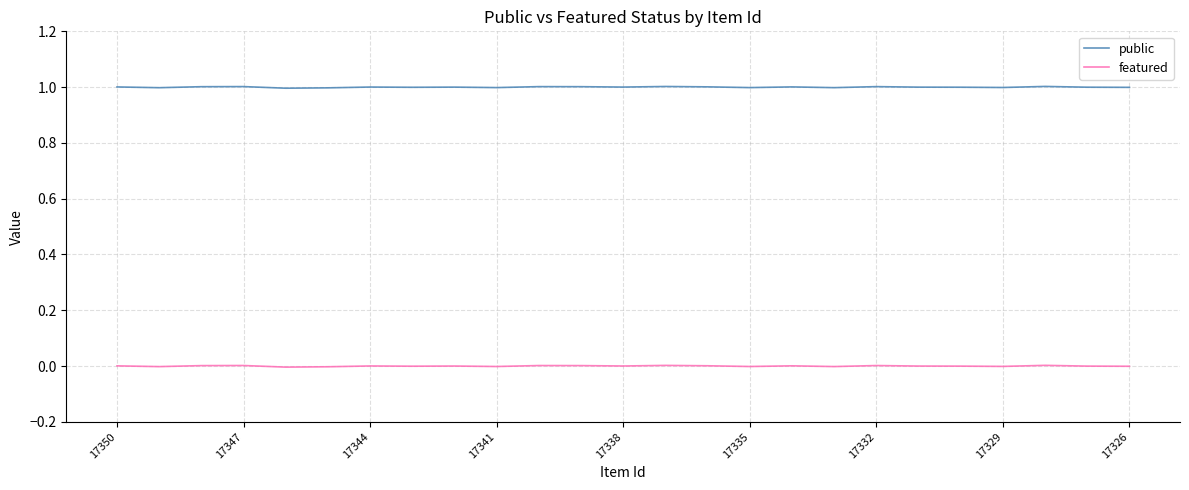

True or false: public and featured intersect in this chart.

False